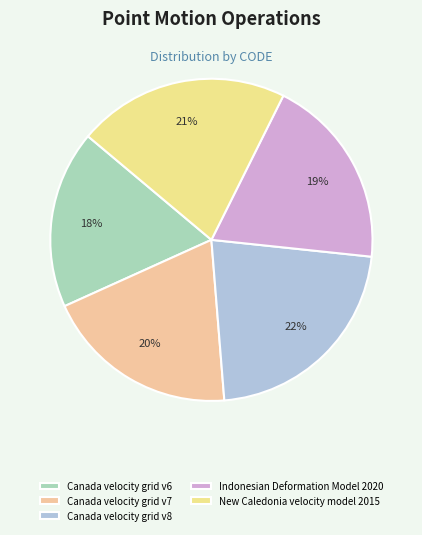

True or false: Canada velocity grid v6 accounts for 28% of the total.

False